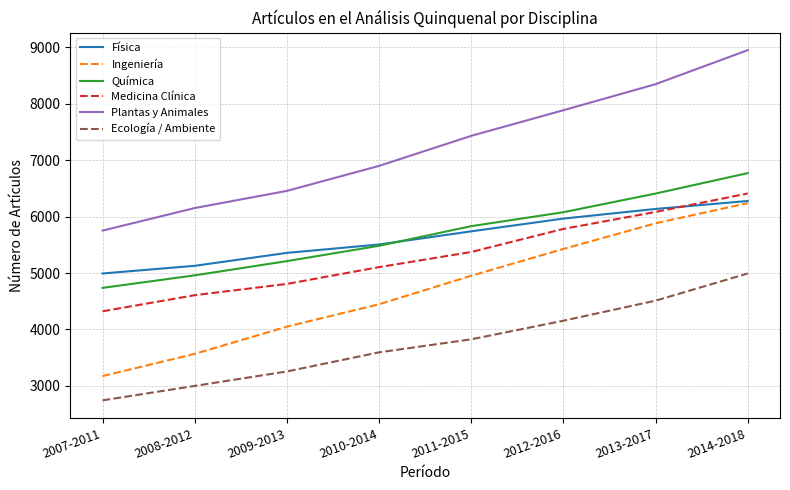

The Ecología / Ambiente series shows 3595 at 2010-2014. True or false?

True